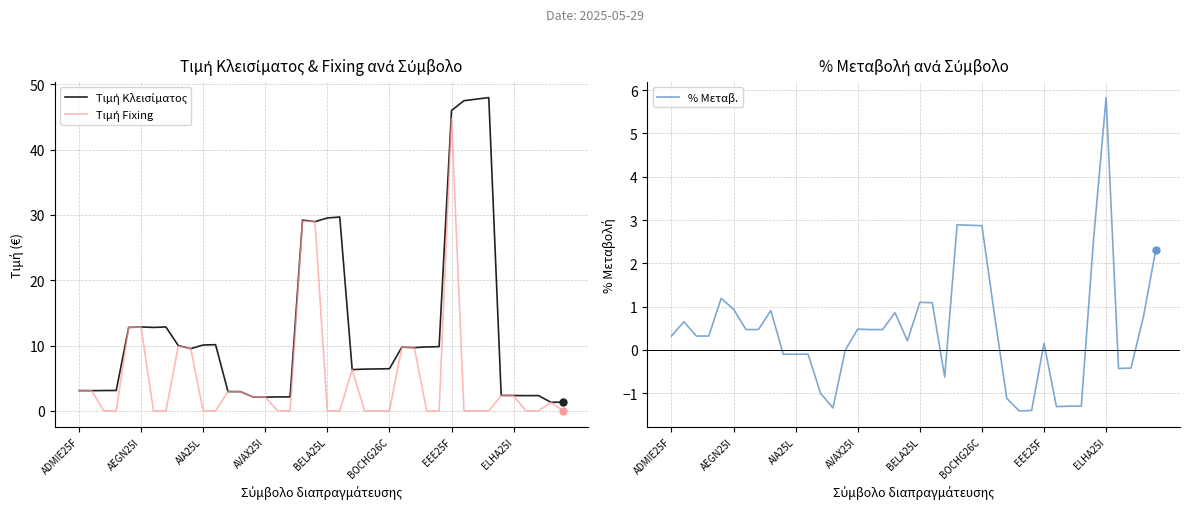

At which label does % Μεταβ. reach its peak?

ELHA25I